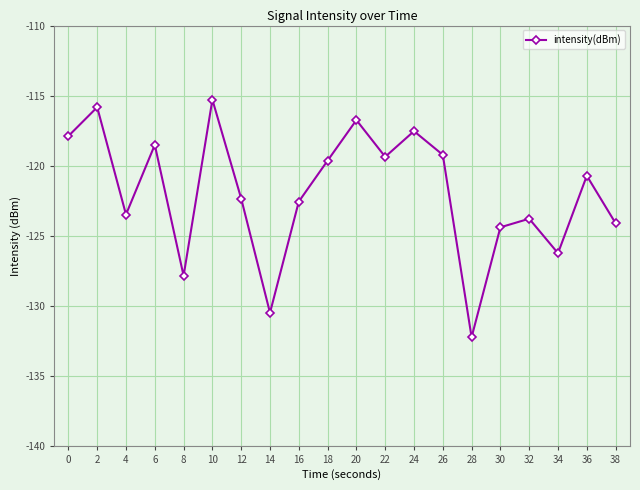

What is the minimum value shown in the chart?

-132.2